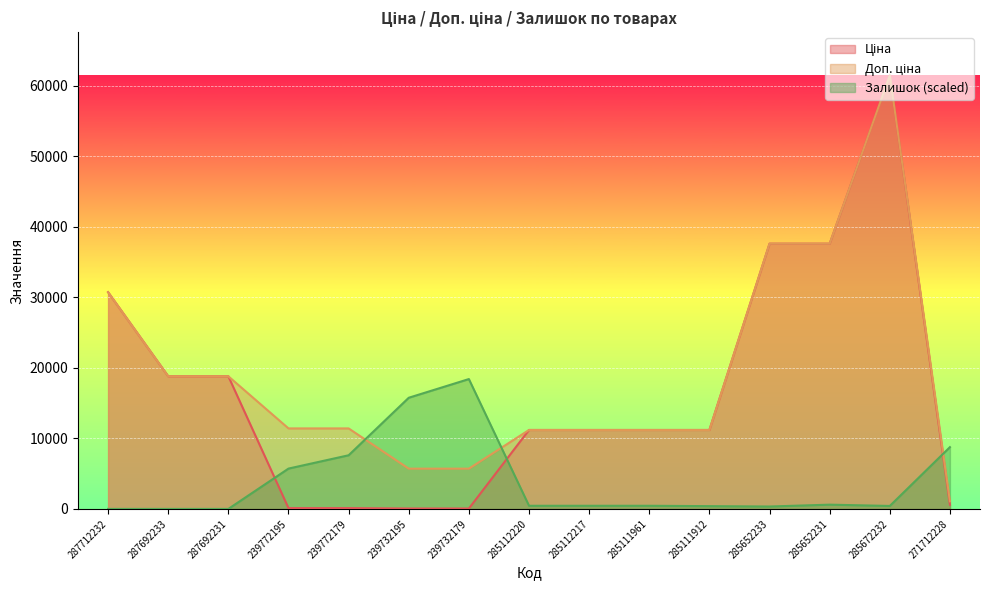

List the series in order of their peak value, highest first.

Ціна, Доп. ціна, Залишок